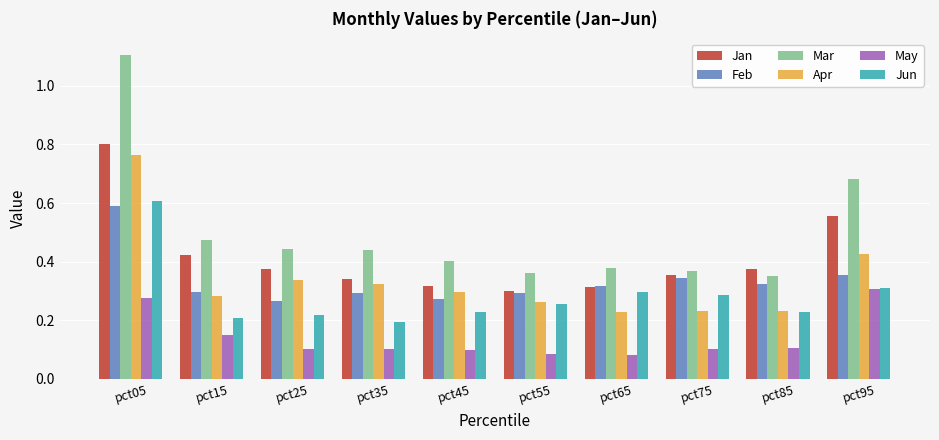

Count the number of data series in this chart.

6